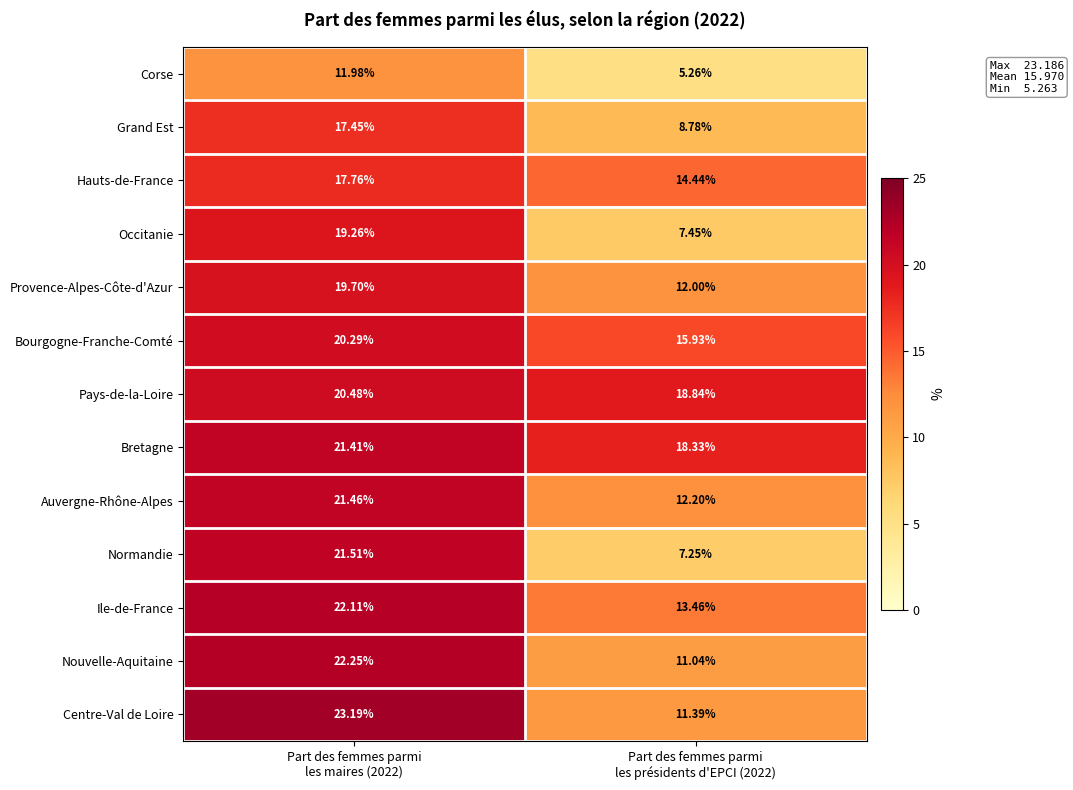

What is the total value across all series at Part des femmes parmi
les maires (2022)?

258.9